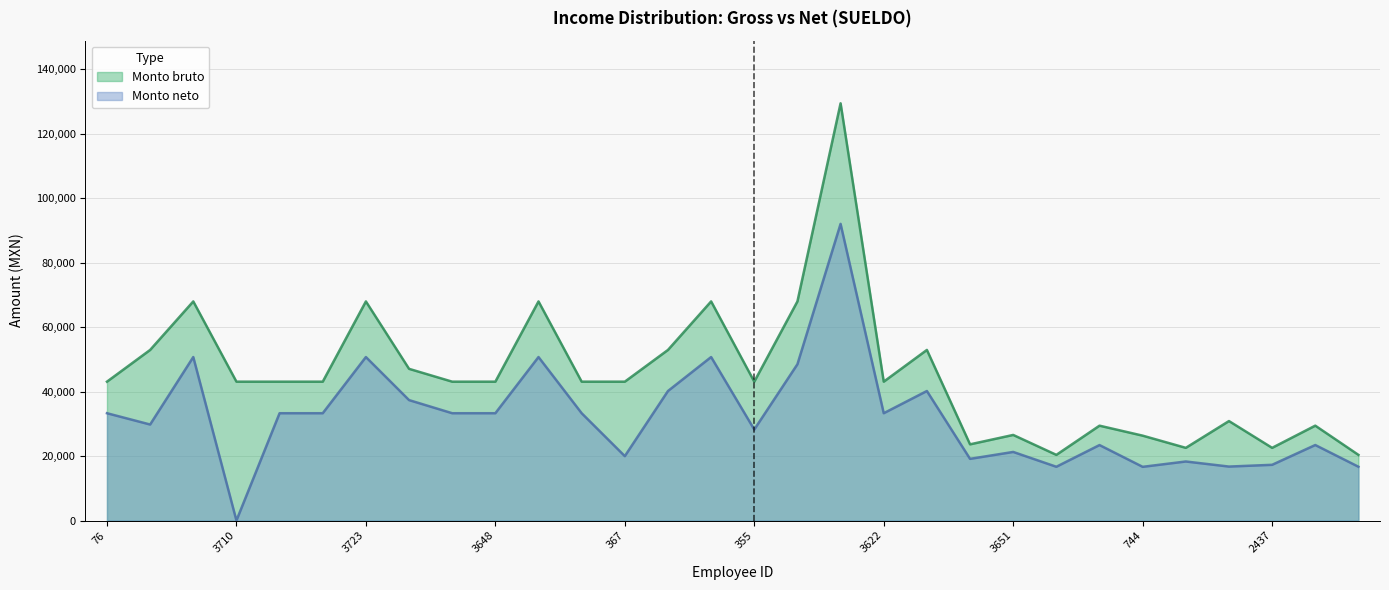

Which category has the lowest value across all series?

3710